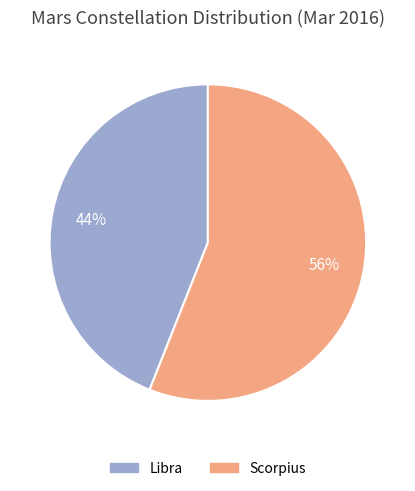

Combined, do Scorpius and Libra account for over 50%?

Yes